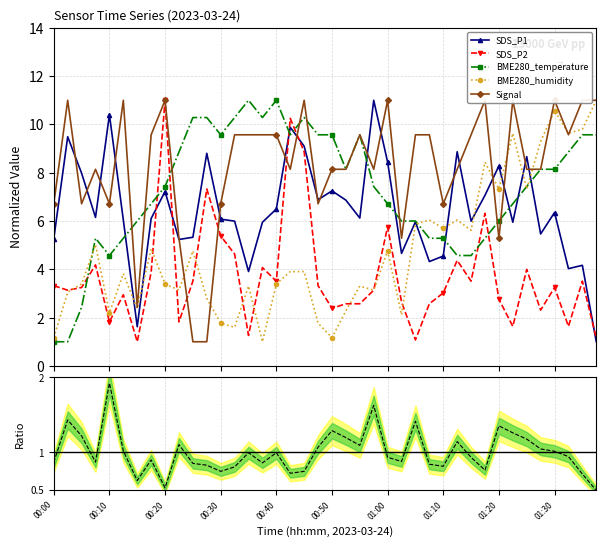

What is the value of the BME280_humidity point at the 20th from the left?

1.8